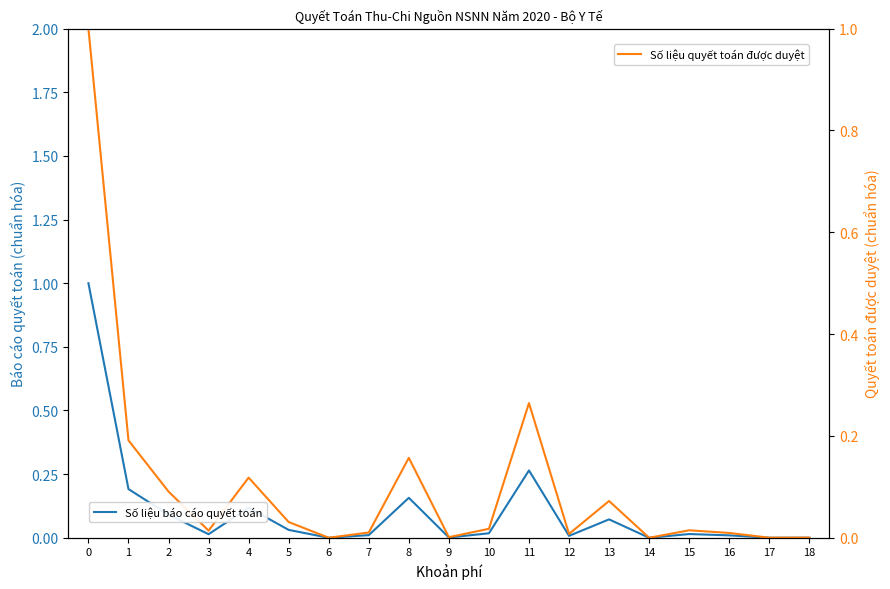

What is the maximum value shown in the chart?

1.0